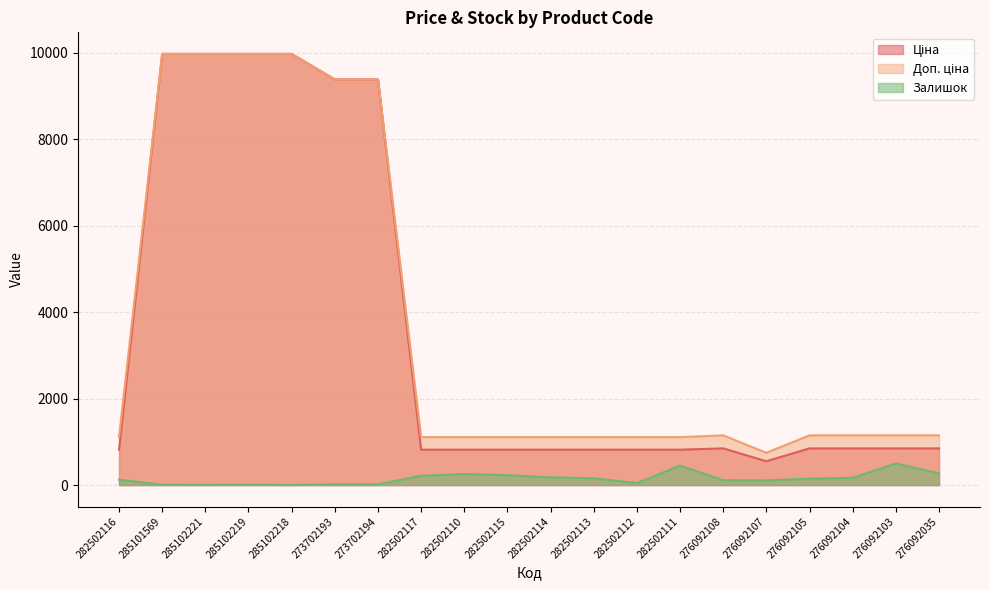

Which category has the lowest value in the Доп. ціна series?

276092107